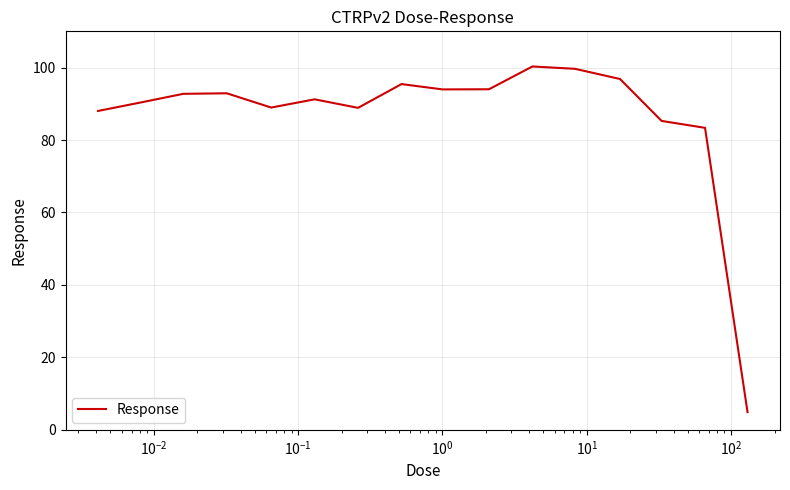

What is the difference between the maximum and minimum values?

95.4